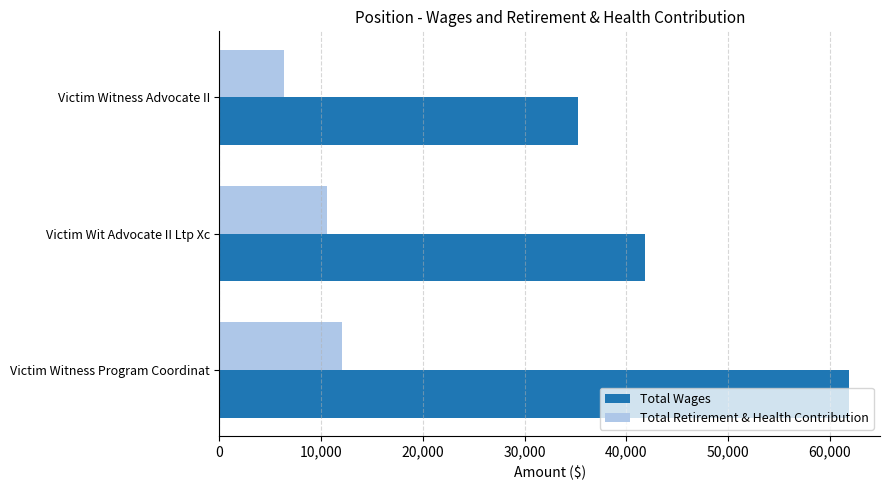

What is the spread (max minus min) of values at Victim Witness Advocate II?

28880